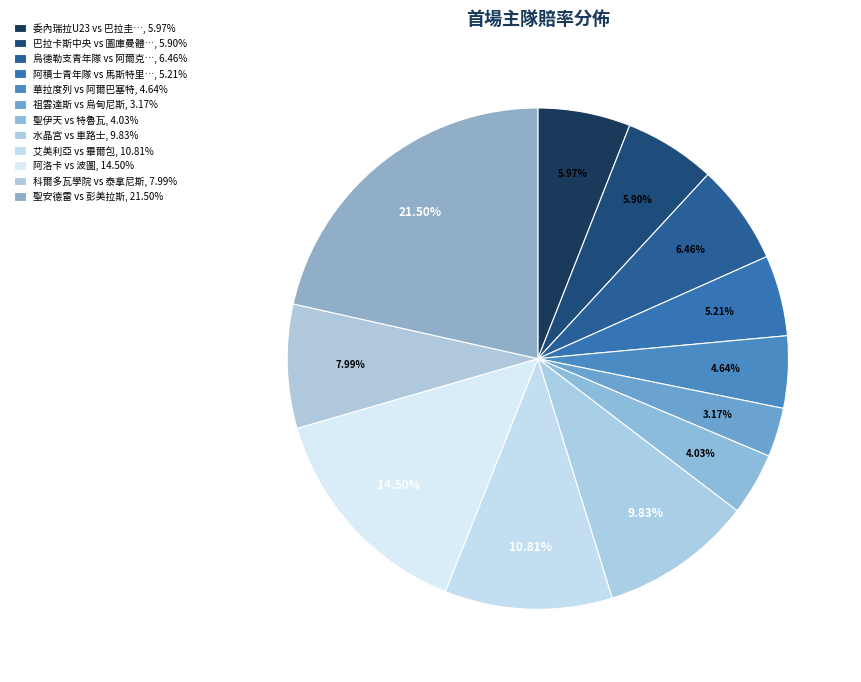

Rank the categories by value from highest to lowest.

聖安德雷 vs 彭美拉斯, 阿洛卡 vs 波圖, 艾美利亞 vs 畢爾包, 水晶宮 vs 車路士, 科爾多瓦學院 vs 泰拿尼斯, 烏德勒支青年隊 vs 阿爾克馬爾青年隊, 委內瑞拉U23 vs 巴拉圭U23, 巴拉卡斯中央 vs 圖庫曼體育會, 阿積士青年隊 vs 馬斯特里赫特, 華拉度列 vs 阿爾巴塞特, 聖伊天 vs 特魯瓦, 祖雲達斯 vs 烏甸尼斯